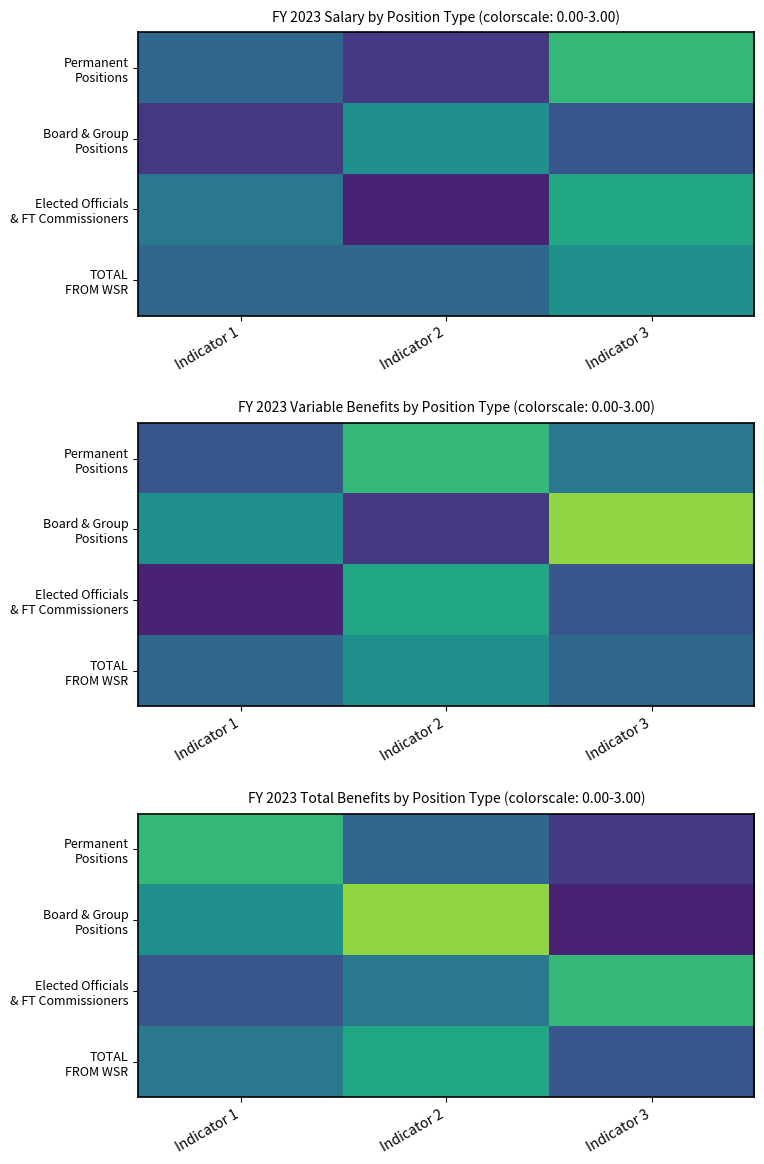

How many values in the Permanent Positions series exceed 1?

1